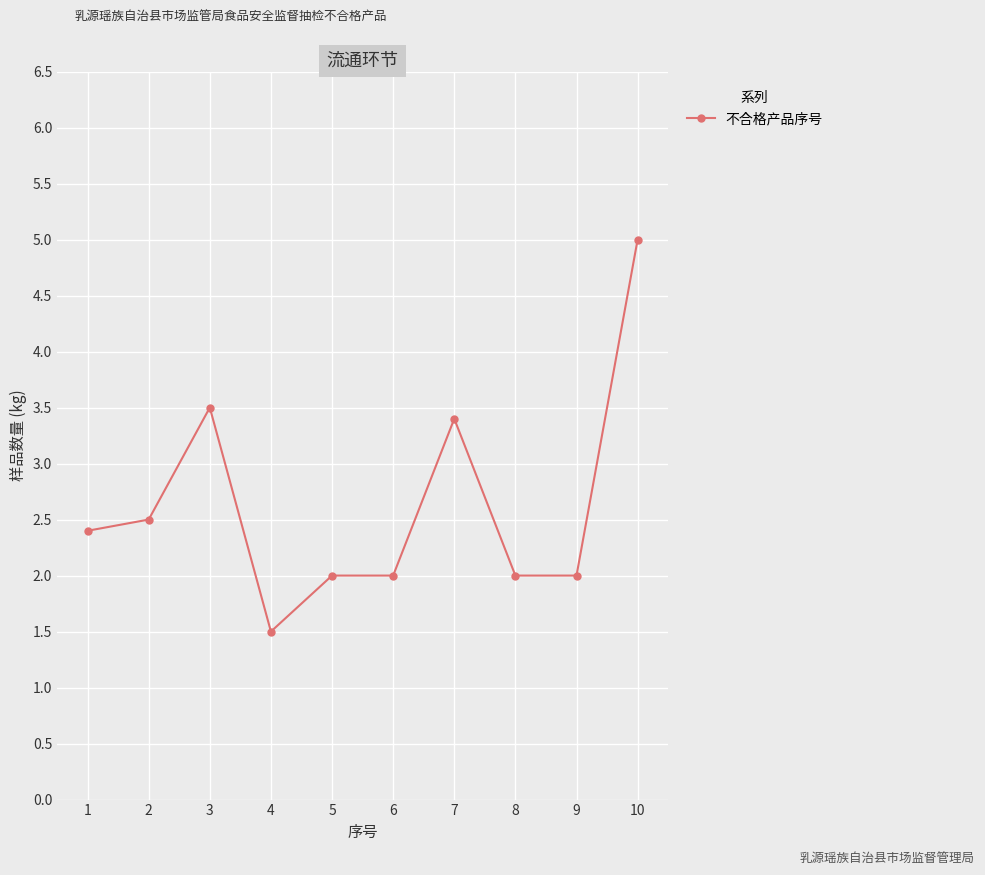

True or false: the data shows 0.7 at 6.

False